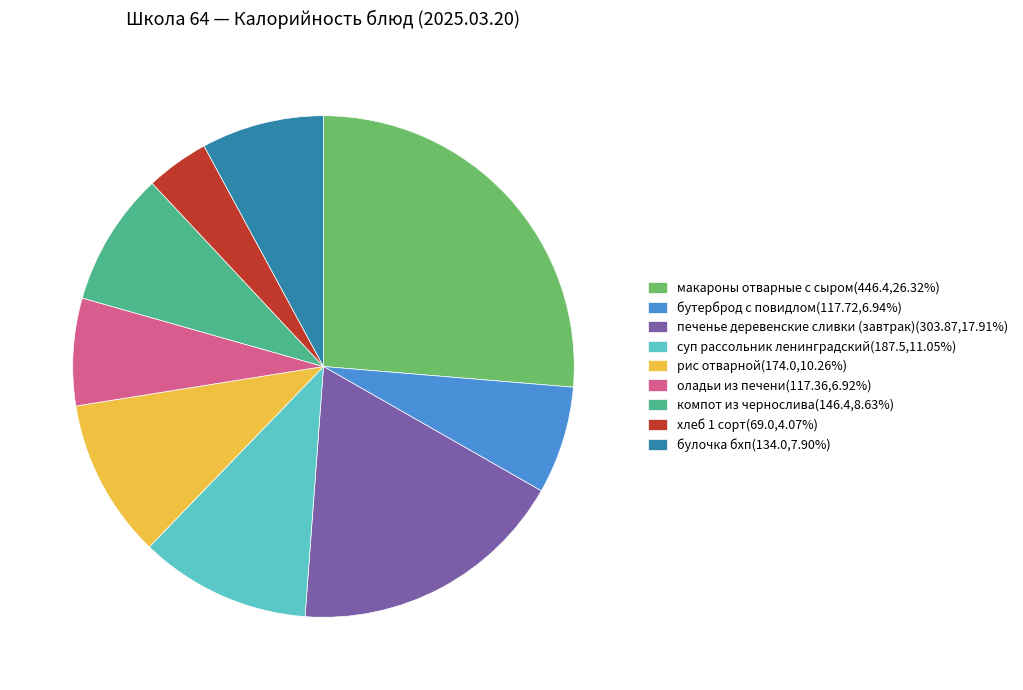

Approximately how many times larger is the value at булочка бхп(134.0,7.90%) compared to печенье деревенские сливки (завтрак)(303.87,17.91%)?

0.4